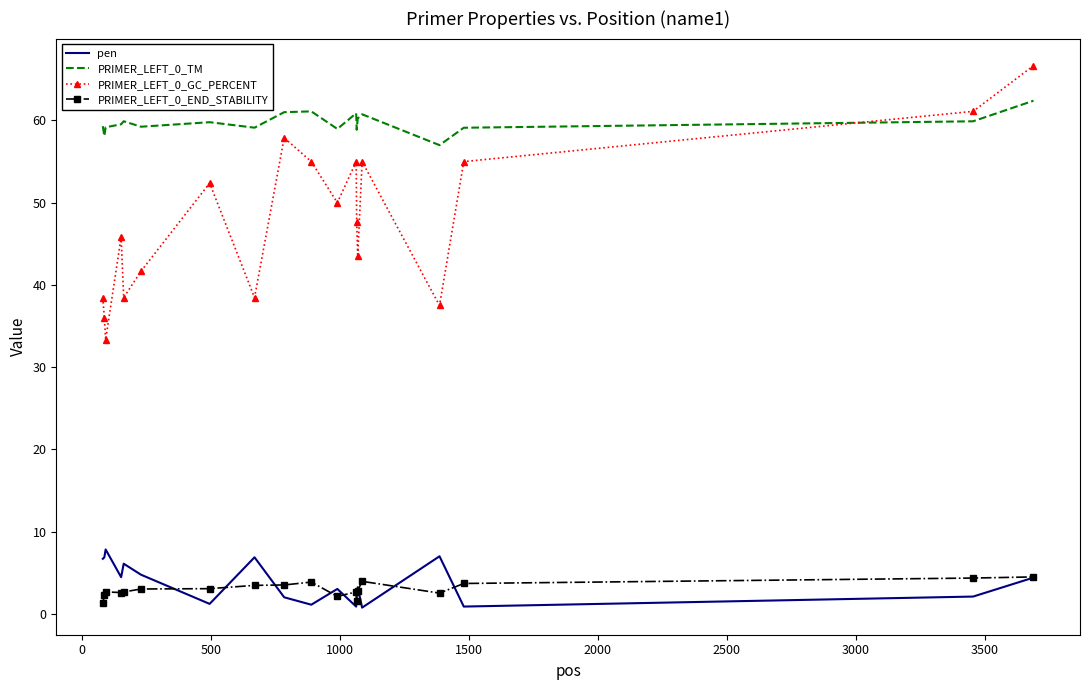

True or false: PRIMER_LEFT_0_GC_PERCENT and PRIMER_LEFT_0_TM cross at least once.

True